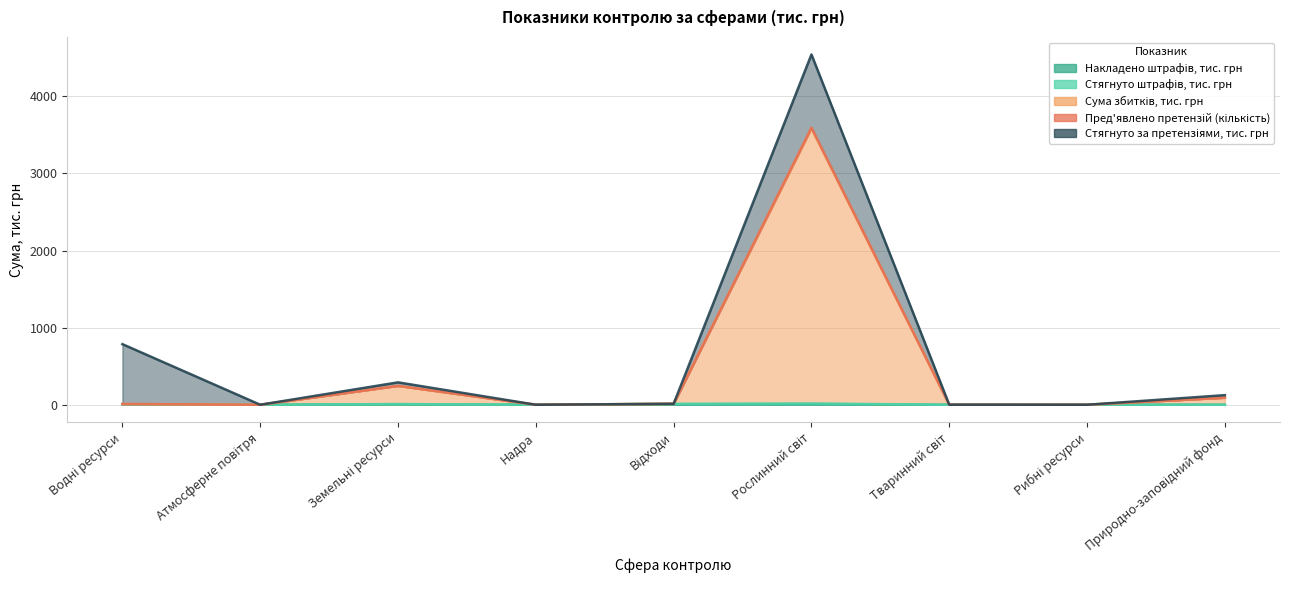

True or false: Накладено штрафів, тис. грн and Пред'явлено претензій (кількість) cross at least once.

False